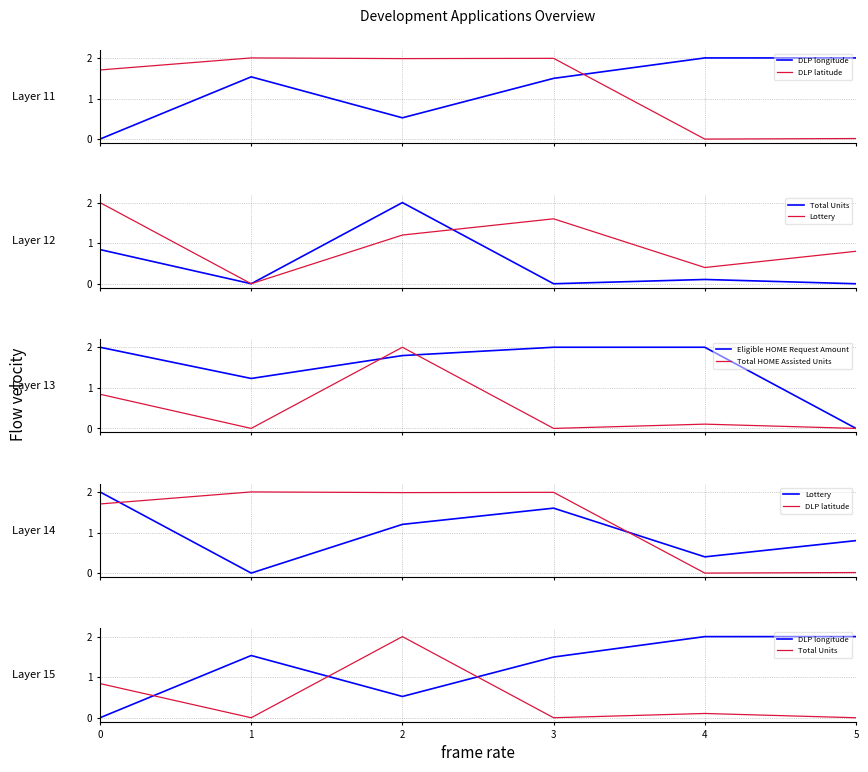

Which has a higher value, 0 or 4?

4